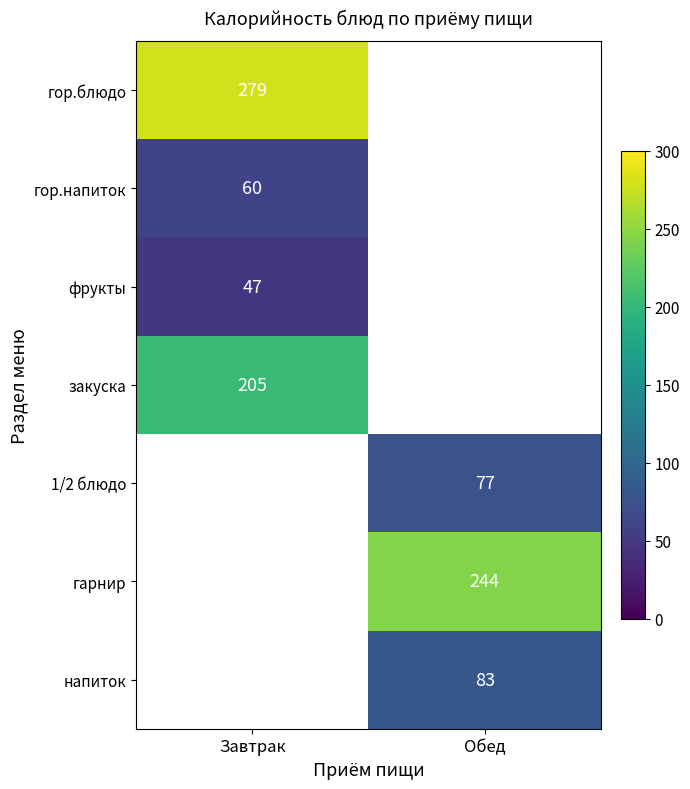

The 1/2 блюдо series shows 30 at Обед. True or false?

False